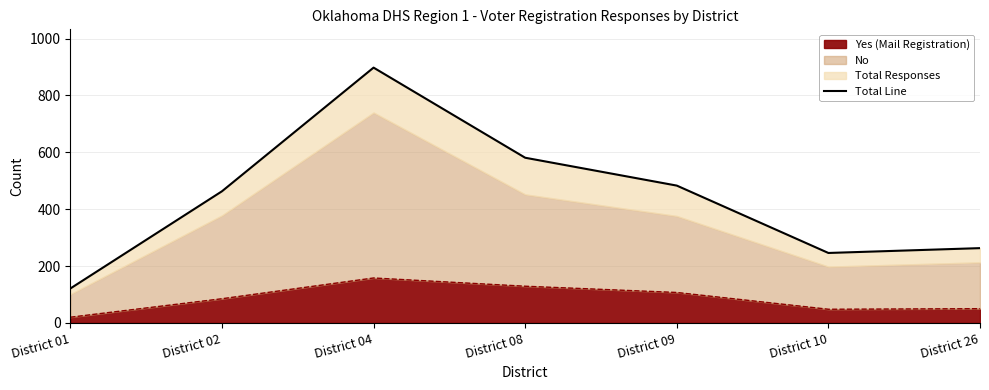

At which label does Yes (Mail Registration) reach its minimum?

District 01